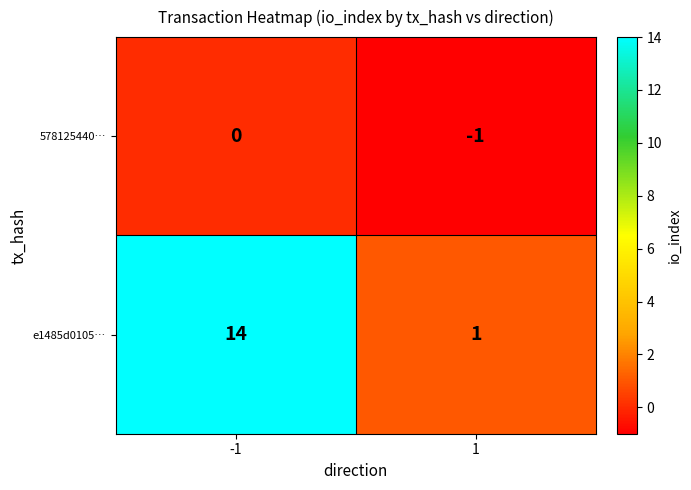

What is the difference between the e1485d0105… values at 1 and -1?

13